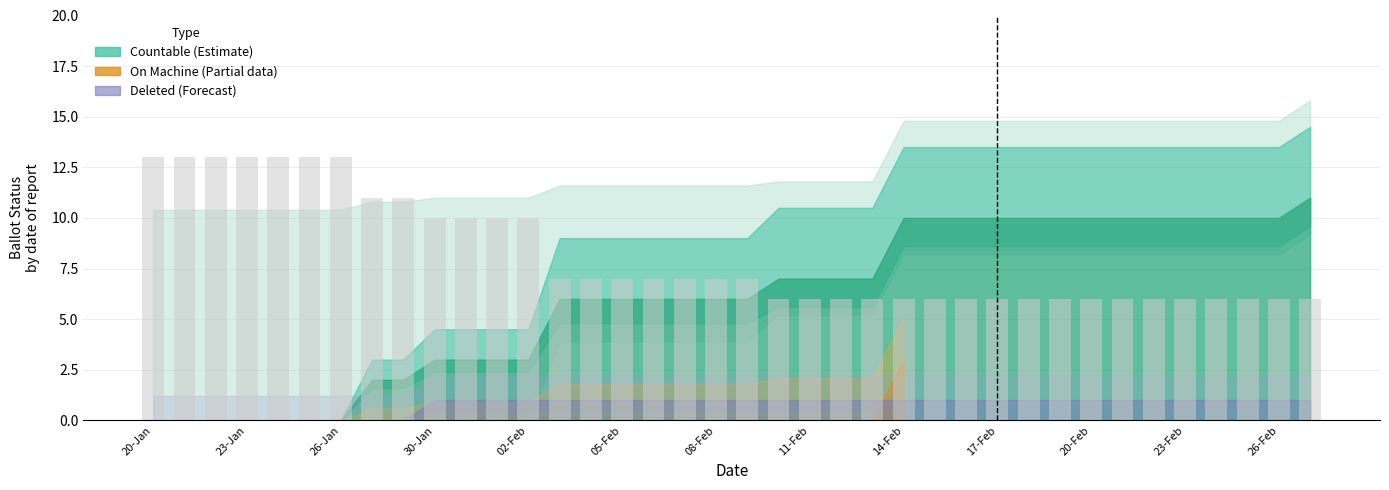

What is the average value?

8